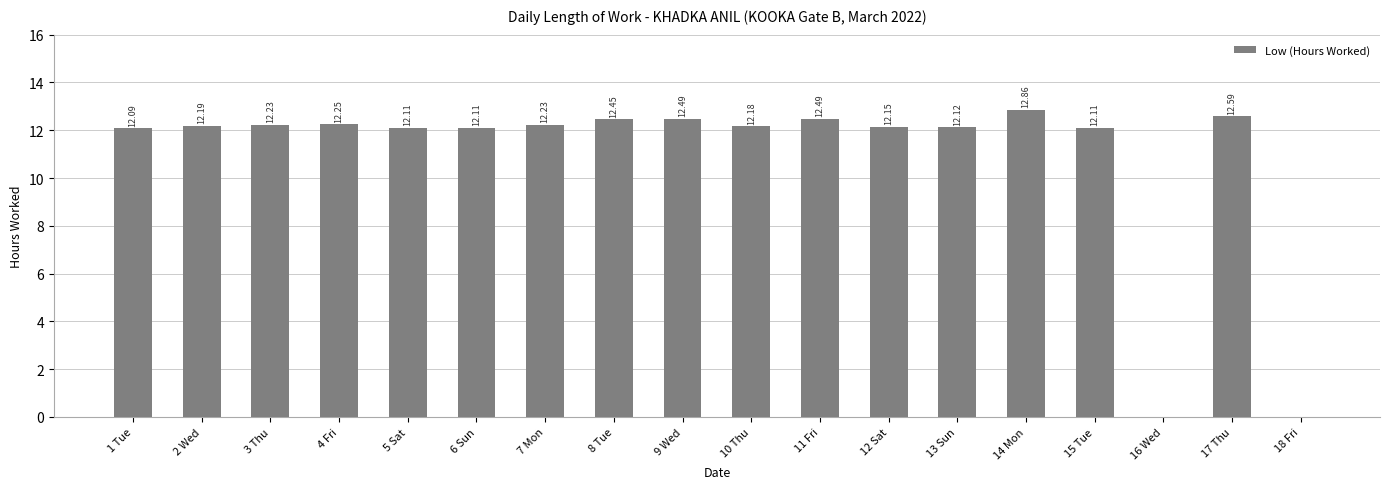

What is the change in value from 1 Tue to 12 Sat?

+0.1